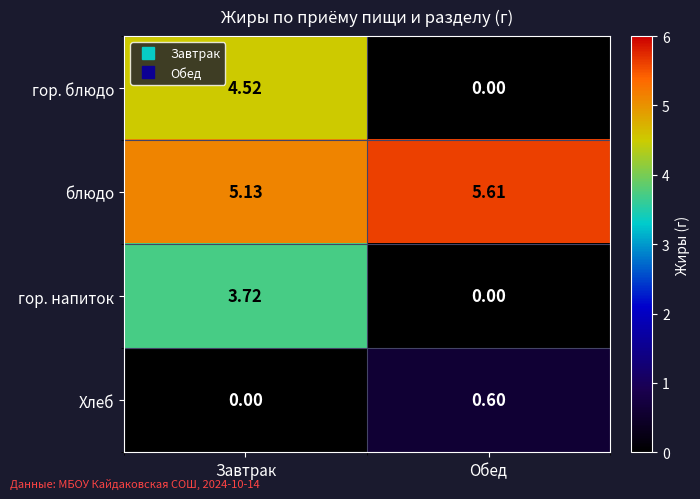

At which label is гор. напиток closest to 1?

Обед